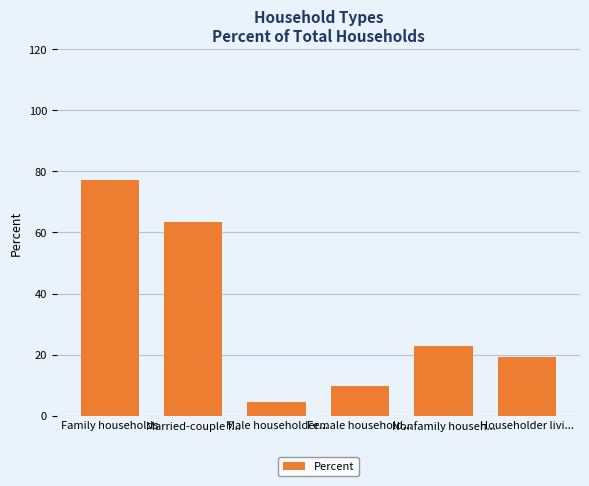

What is the greatest value displayed?

77.3